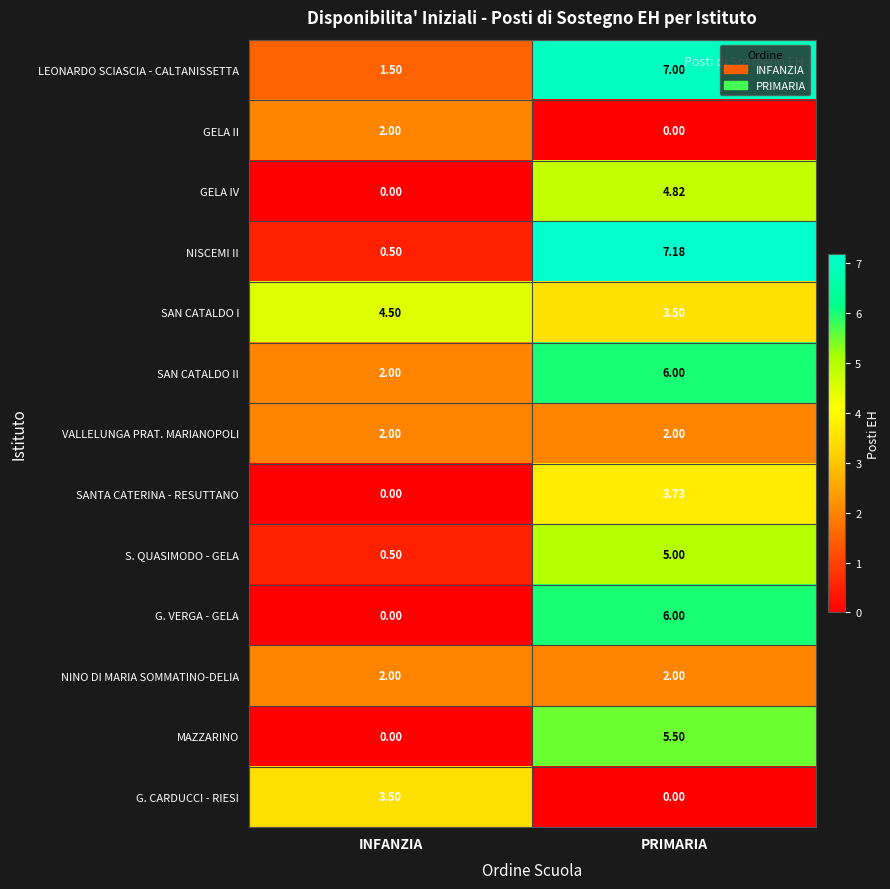

Which category has the highest value in the G. VERGA - GELA series?

PRIMARIA